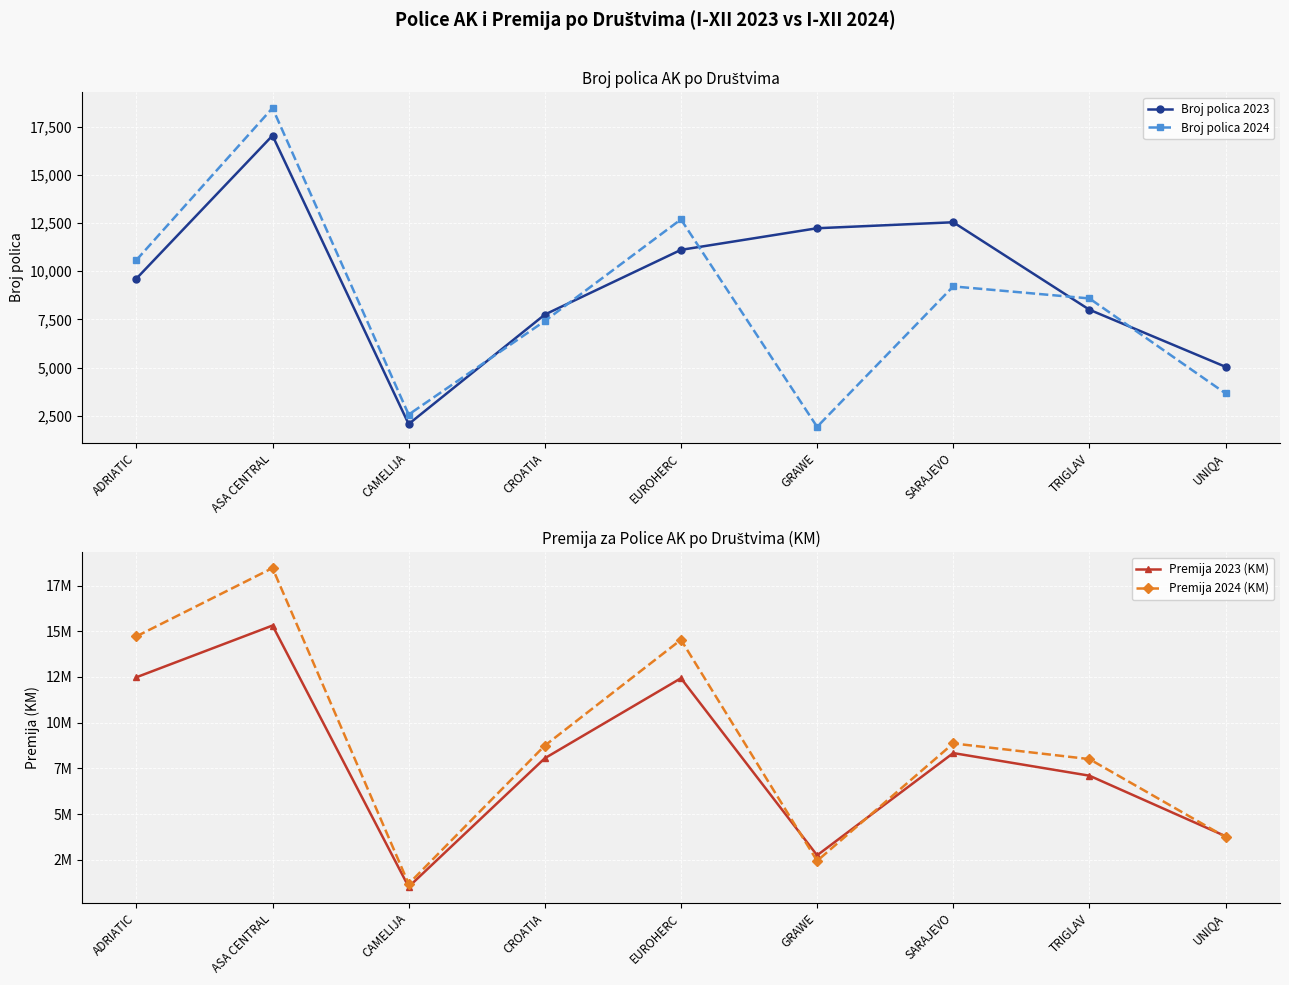

Is the value of Broj polica 2023 at UNIQA greater than the value of Premija 2023 (KM) at UNIQA?

No